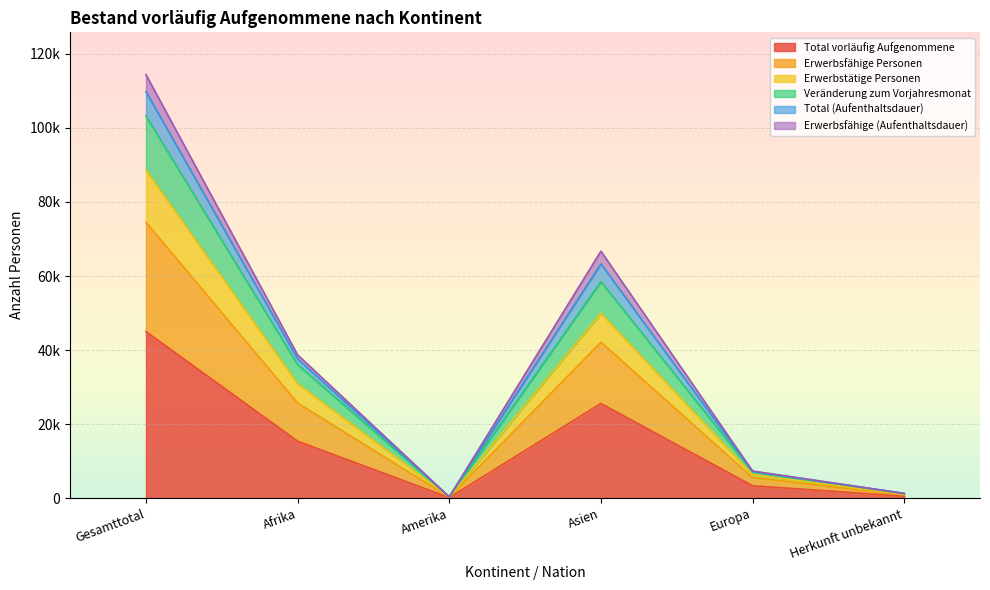

At which category is the sum across all series the highest?

Gesamttotal